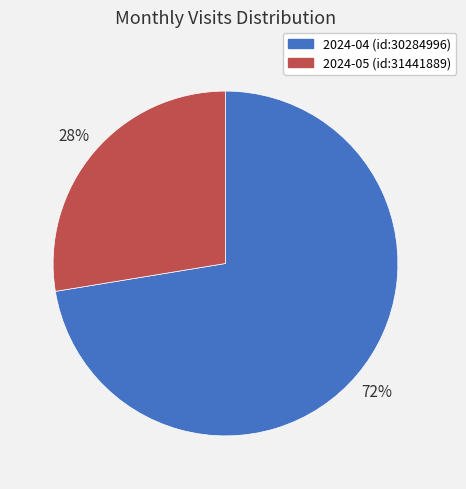

What is the ratio of the value at 2024-05 (id:31441889) to the value at 2024-04 (id:30284996)?

0.4